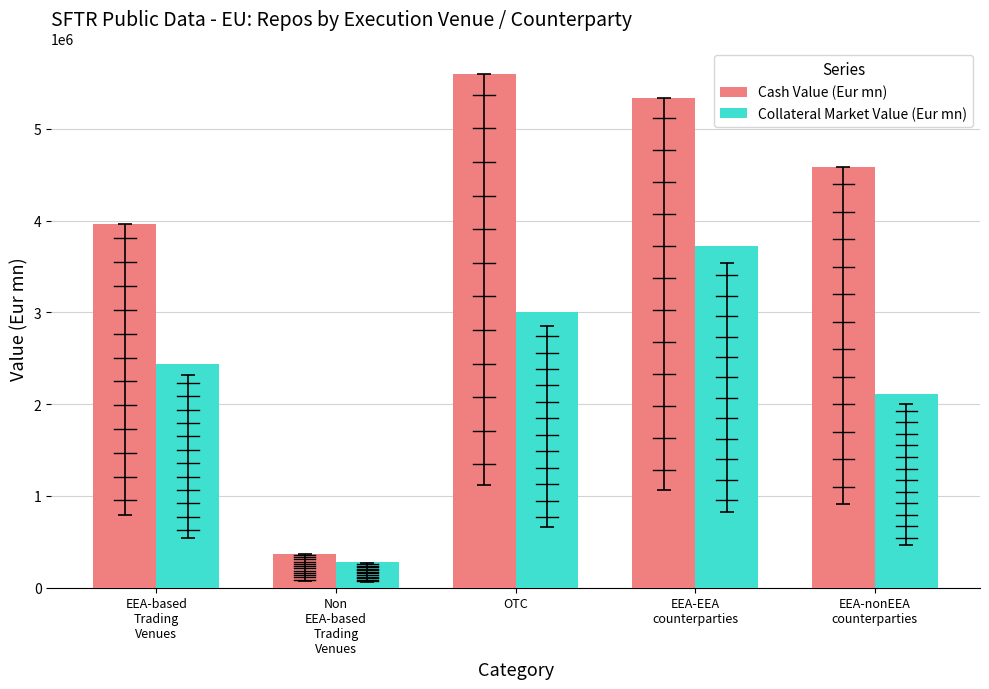

List the labels in order of Collateral Market Value (Eur mn) value, largest first.

EEA-EEA
counterparties, OTC, EEA-based
Trading
Venues, EEA-nonEEA
counterparties, Non
EEA-based
Trading
Venues